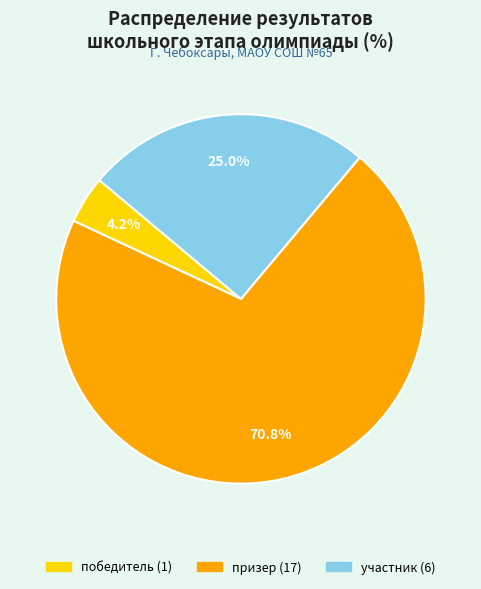

Does any single category account for the majority?

Yes